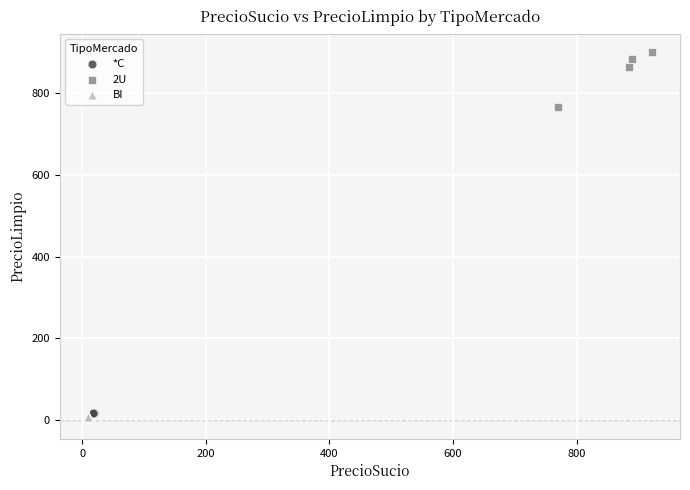

Which series contains the highest Y value?

2U